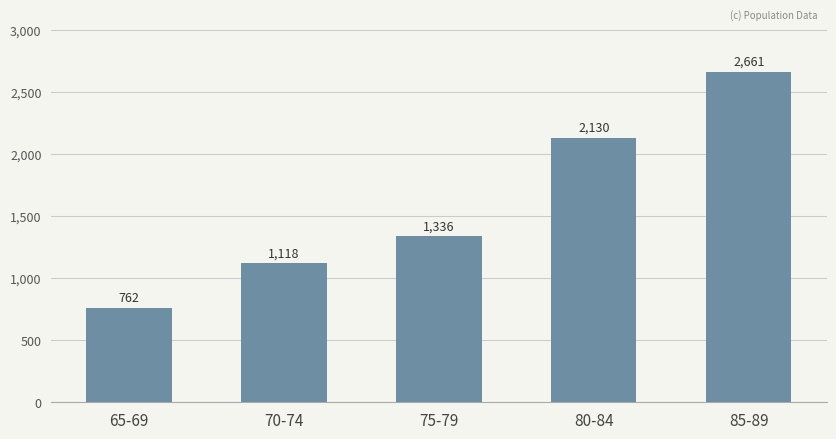

What is the smallest value displayed?

762